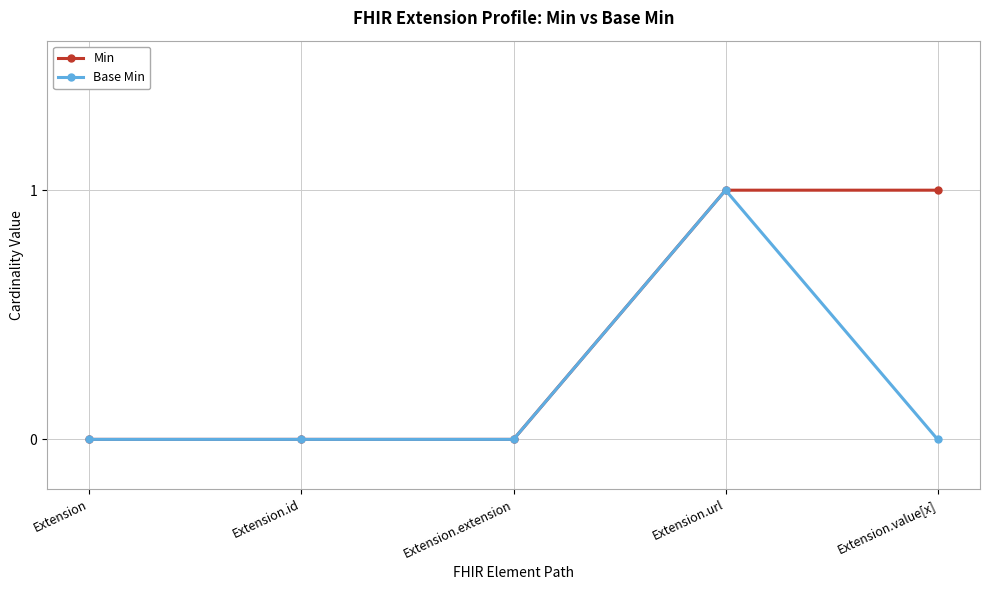

What is the maximum value shown in the chart?

1